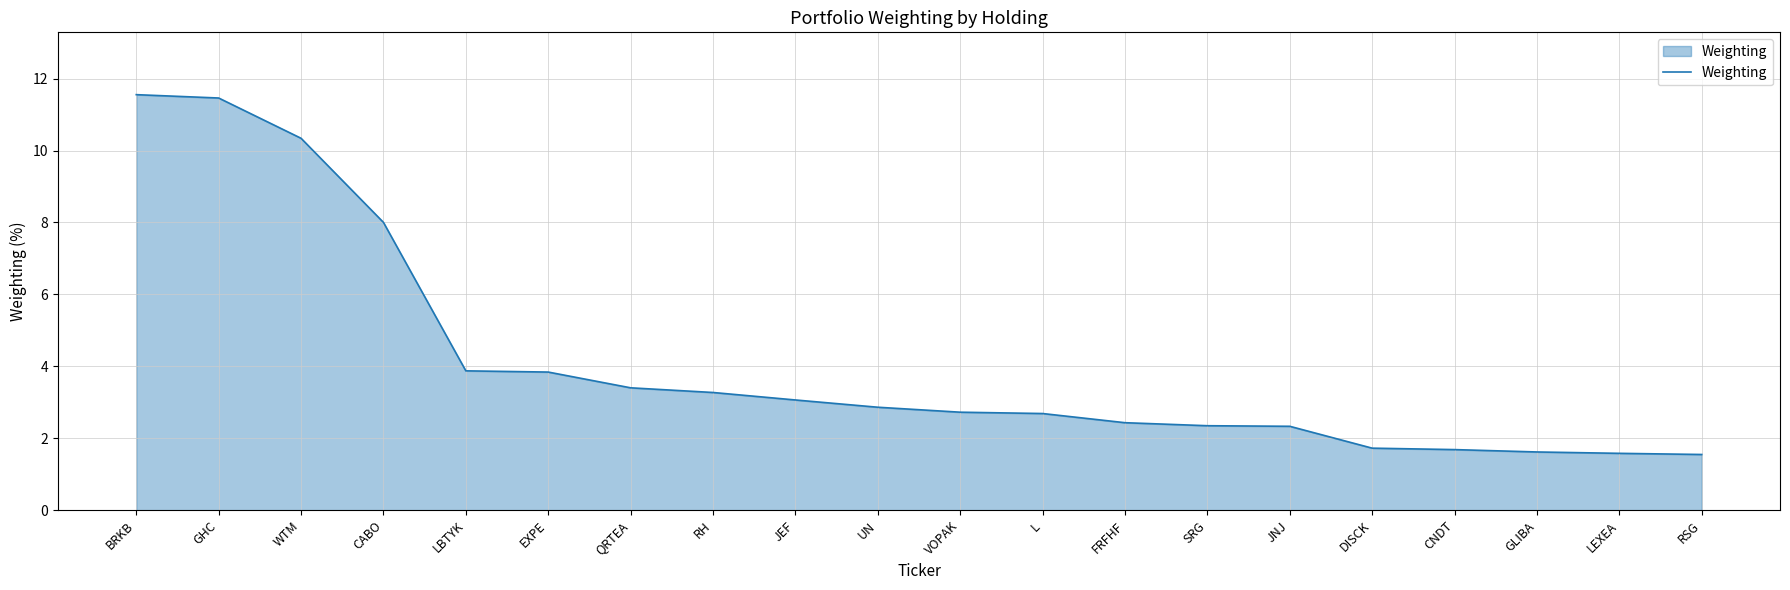

At which label does the data first exceed 2?

BRKB